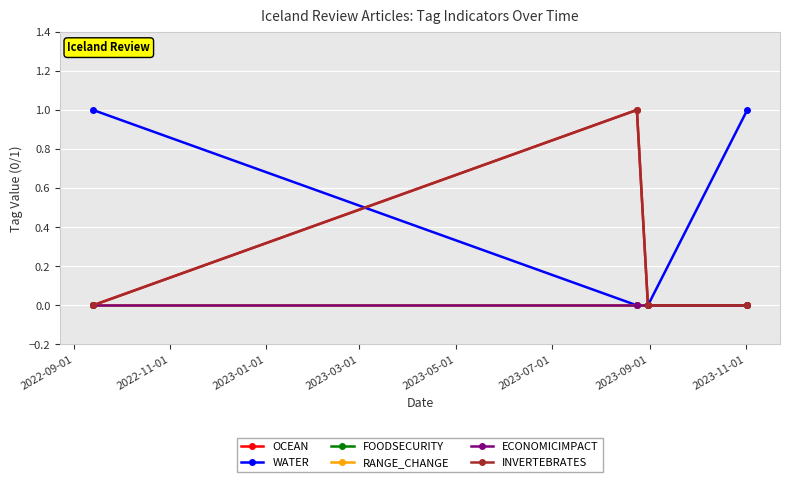

What is the maximum value shown in the chart?

1